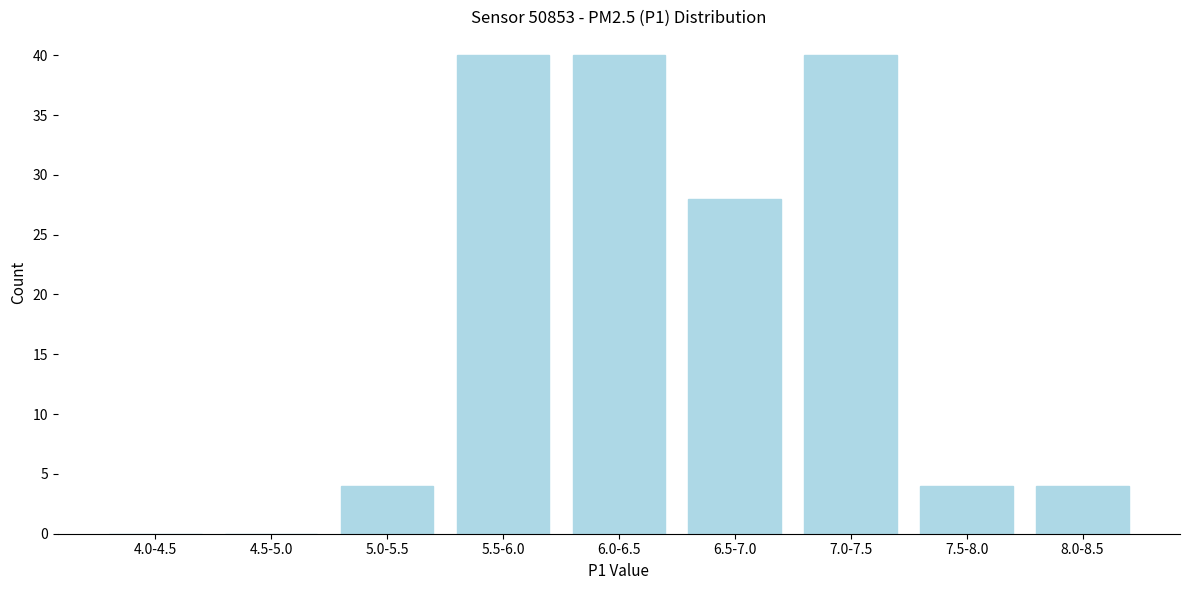

Reading left to right, extract all data points from this chart.

4.0-4.5=0	4.5-5.0=0	5.0-5.5=4	5.5-6.0=40	6.0-6.5=40	6.5-7.0=28	7.0-7.5=40	7.5-8.0=4	8.0-8.5=4